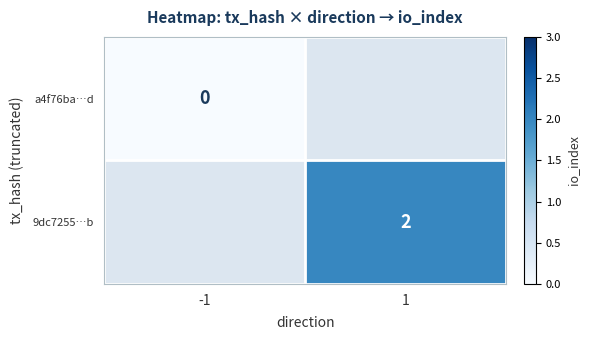

True or false: 9dc7255…b has a value of 0.5 at 1.

False